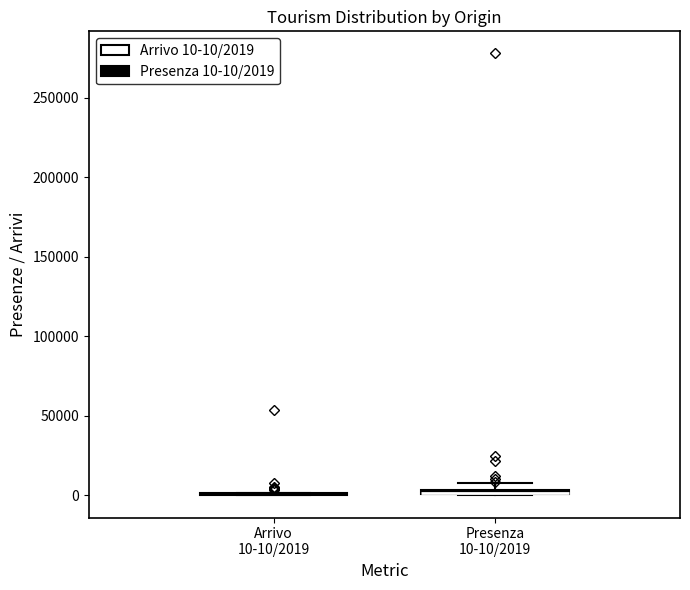

Where is the upper edge of the box for Presenza 10-10/2019 on the y-axis? The values are not printed on the chart, so give them approximately, as read against the axis.

5000